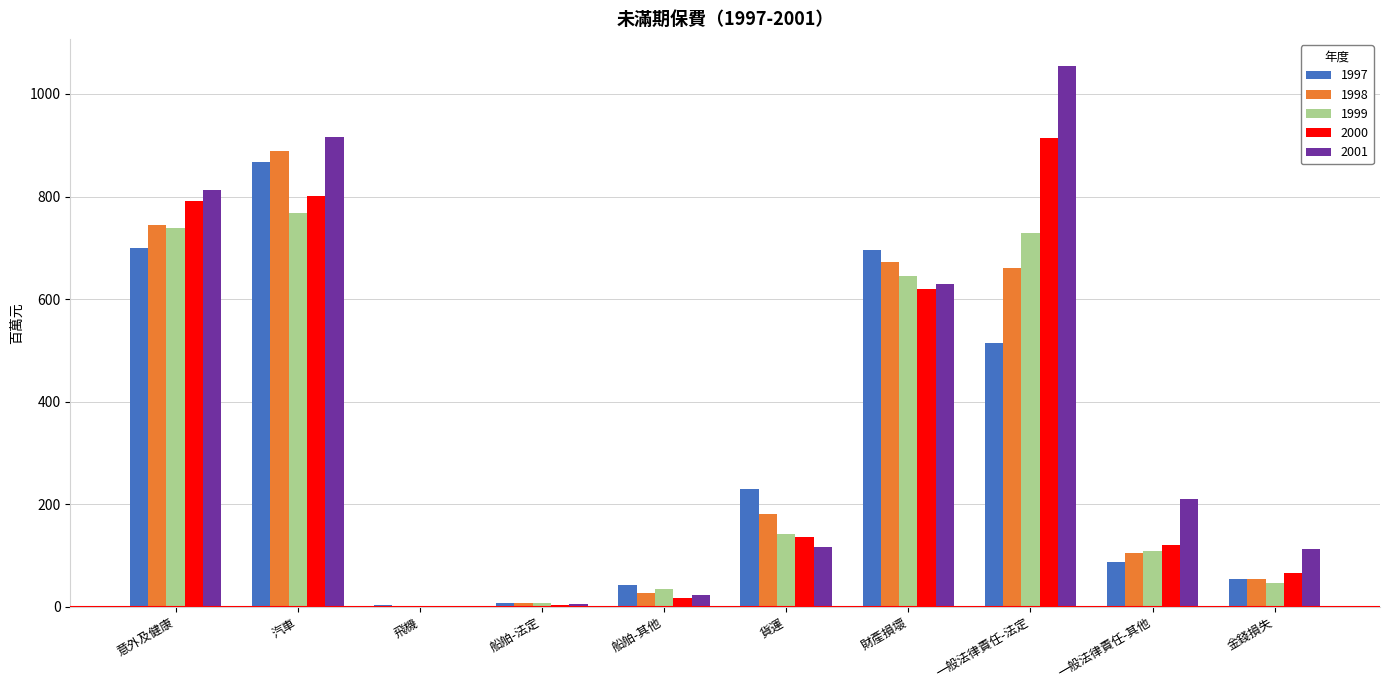

Are the bars horizontal?

No